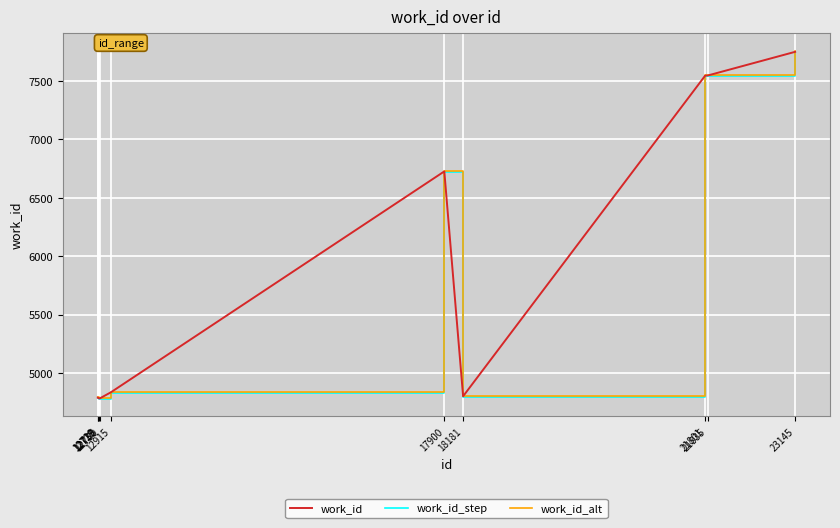

What is the maximum value for work_id_step?

7742